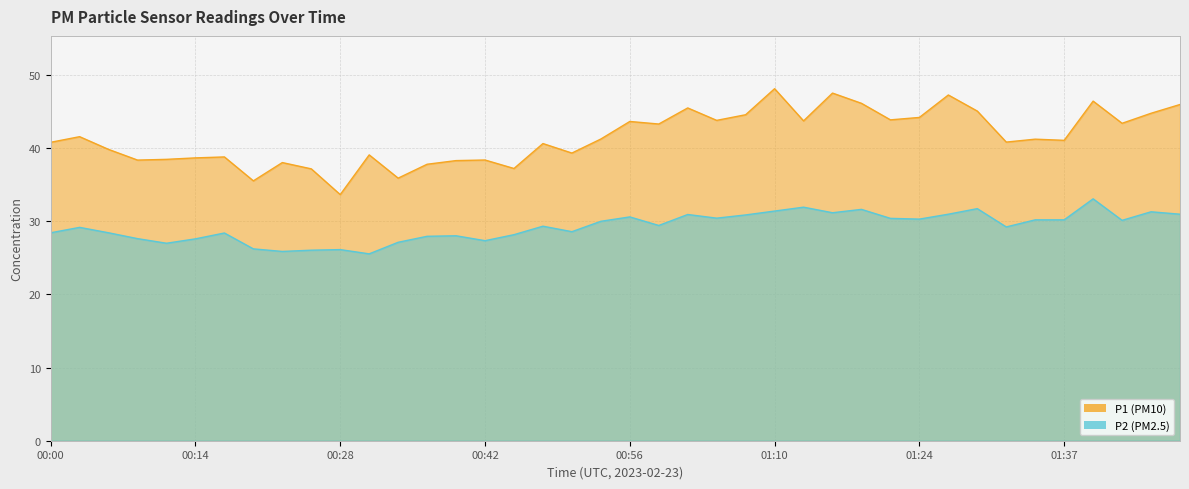

Rank the series by their maximum value, from lowest to highest.

P2 (PM2.5), P1 (PM10)